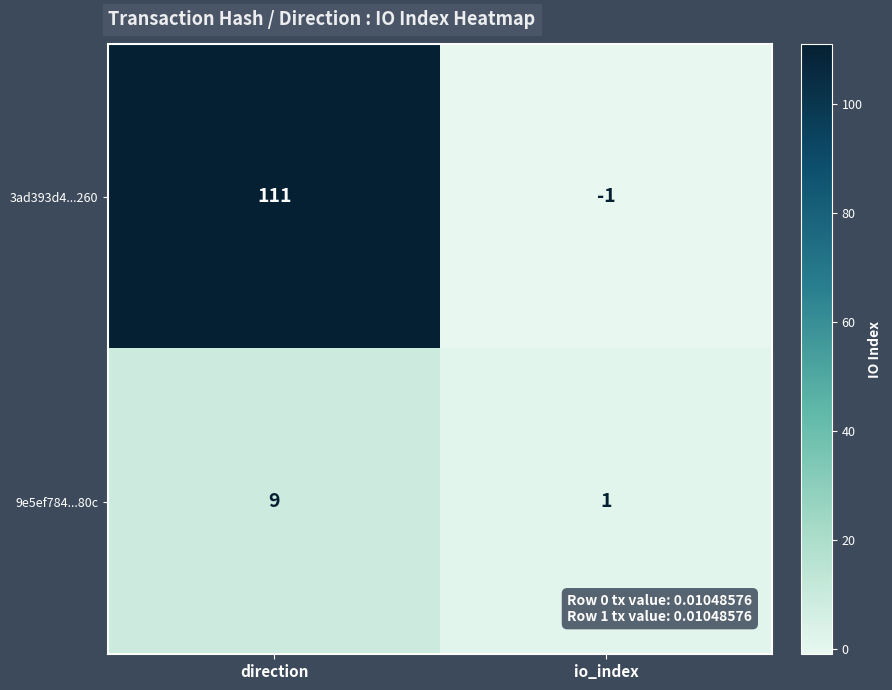

What is the average value of the 9e5ef784...80c series?

5